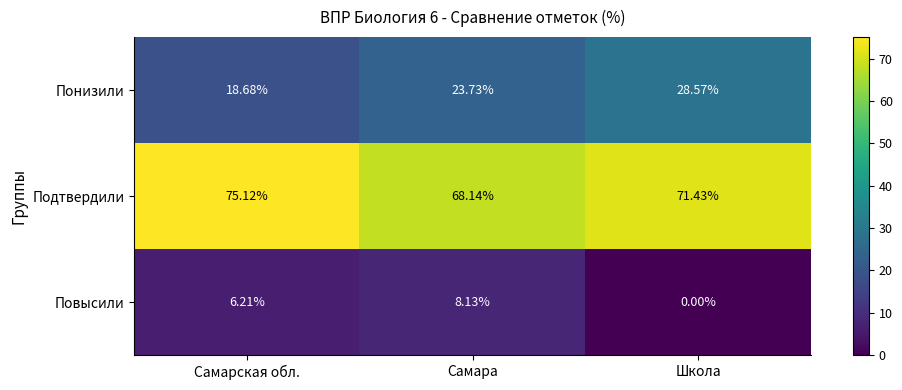

At which category does the chart reach its minimum across all series?

Школа